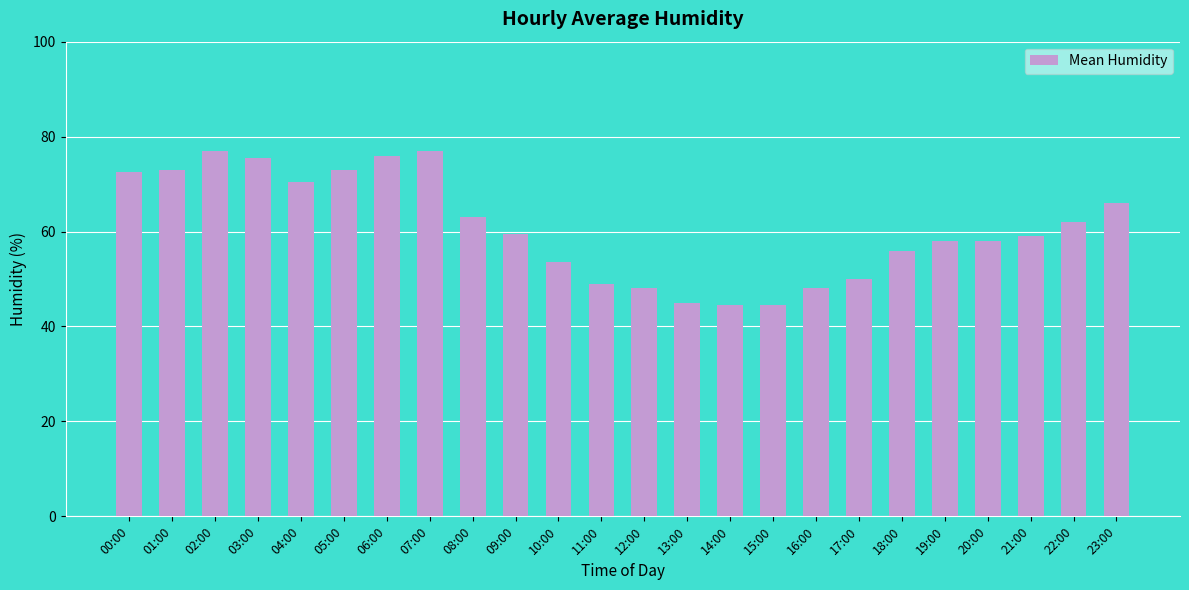

The value at 03:00 is 130.7. True or false?

False